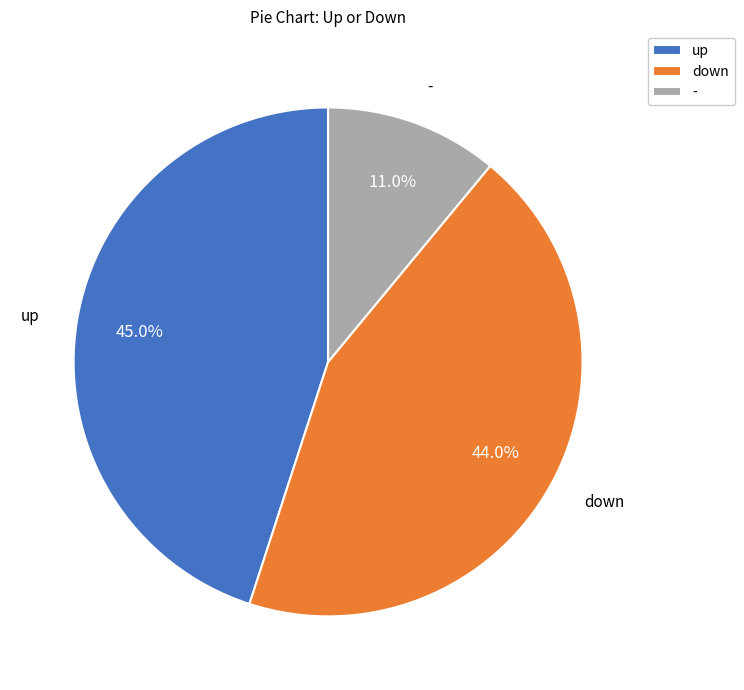

Combined, do - and up account for over 50%?

Yes